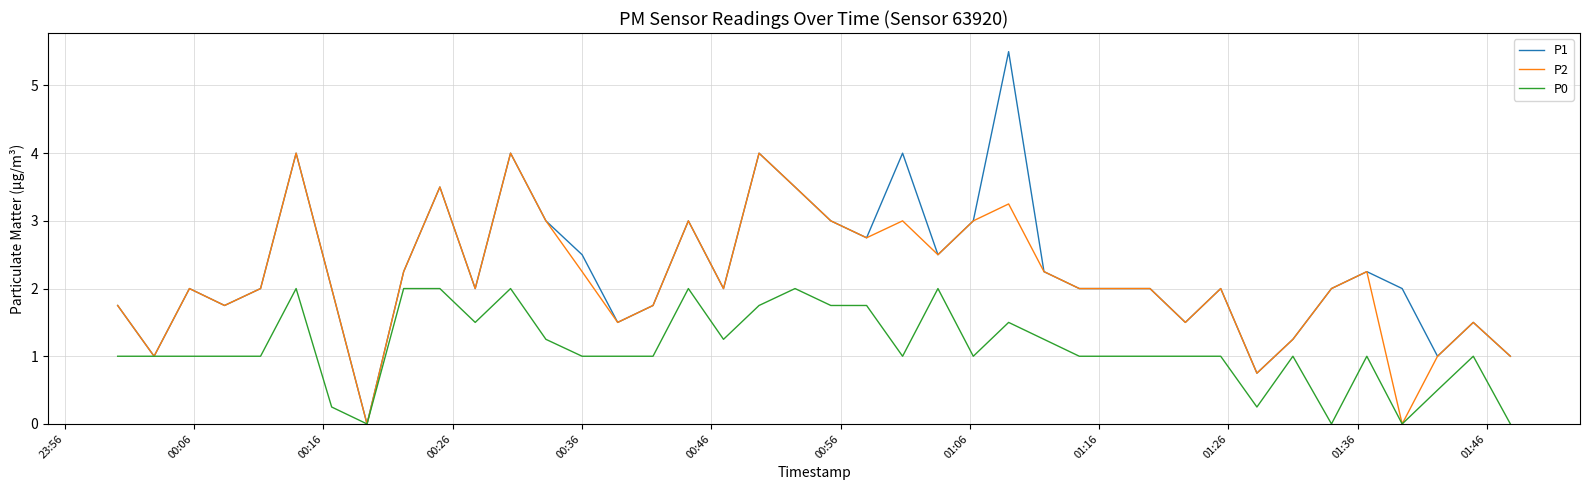

What is the maximum value shown in the chart?

5.5